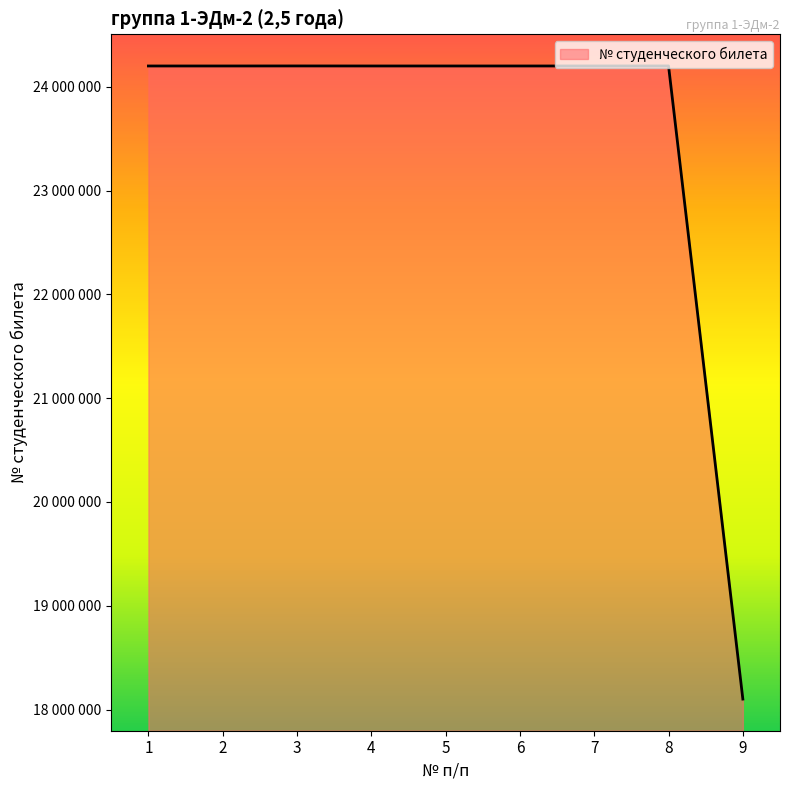

Does the chart display data point markers on the line(s)?

No